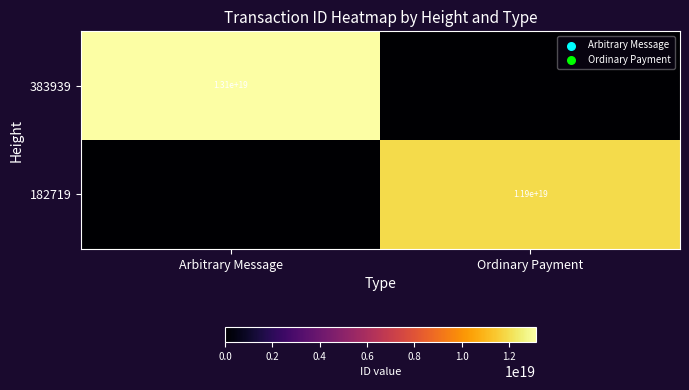

The value of 182719 at Ordinary Payment is 11900000000000000000. True or false?

True